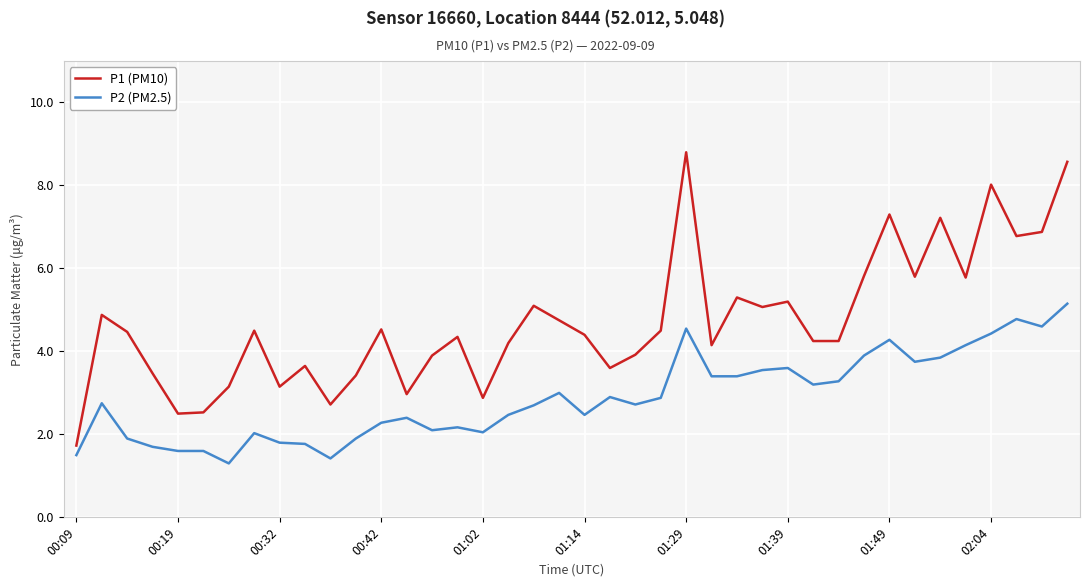

Is this an area chart (filled region under the line)?

No